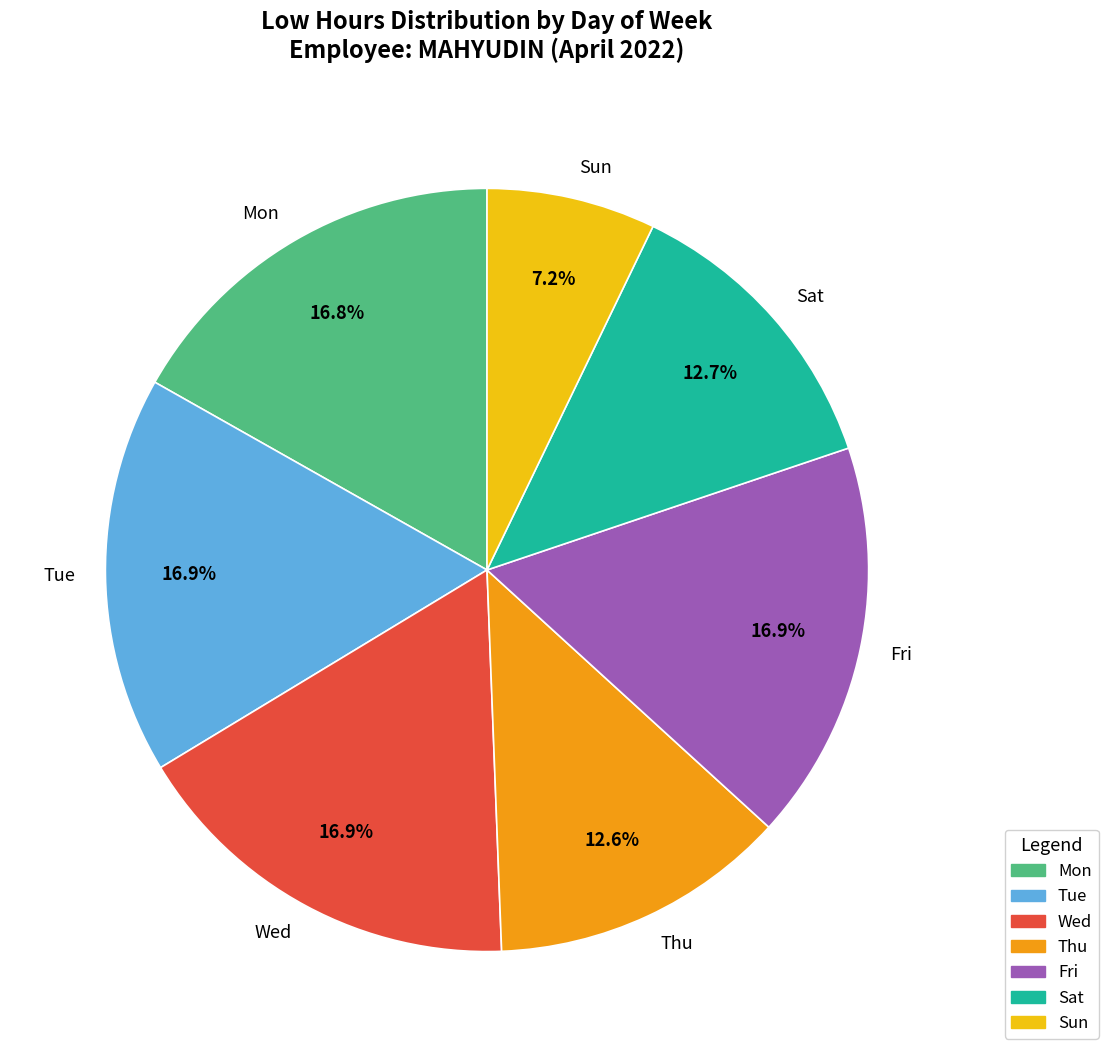

Which category has the smallest portion of the pie?

Sun